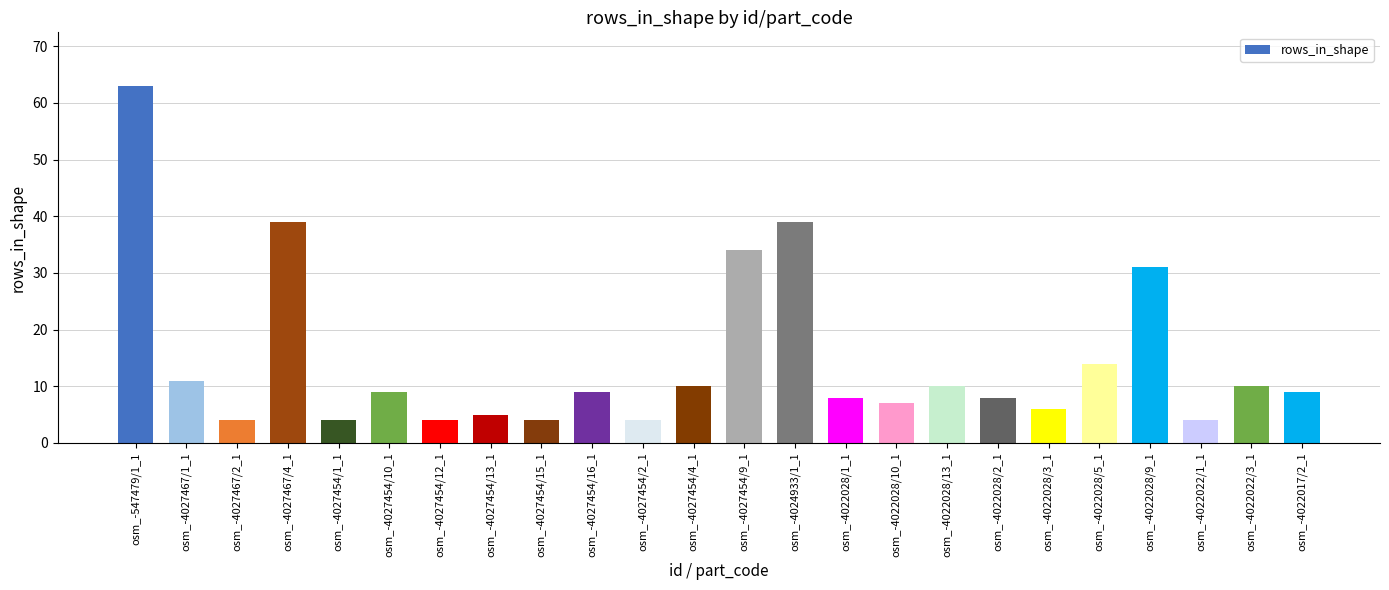

Which label corresponds to the largest value in the chart?

osm_-547479/1_1